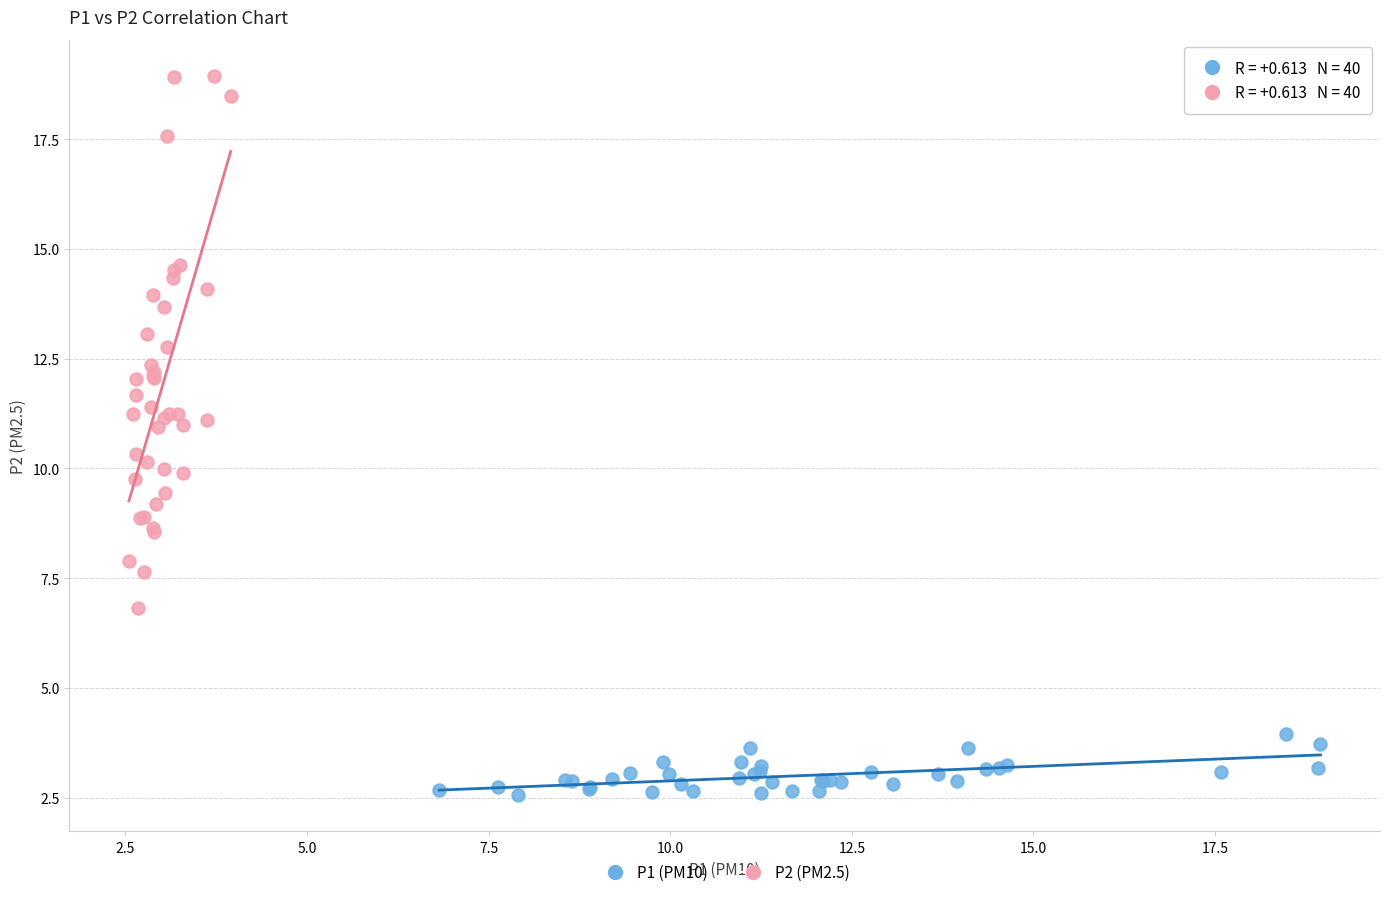

What are all the series names shown in the legend?

P1 (PM10), P2 (PM2.5)